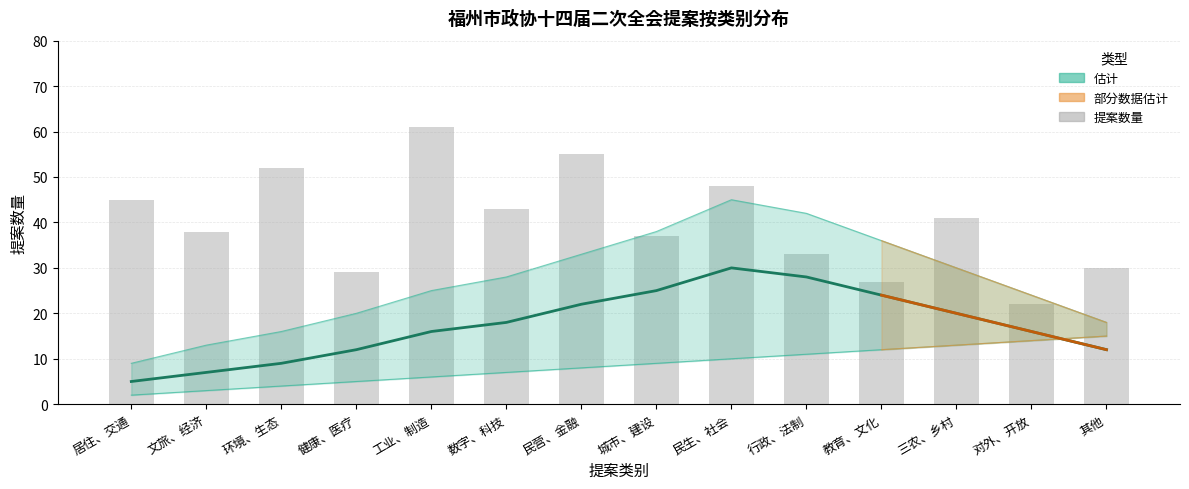

What is the lowest value of the Upper Bound series?

9